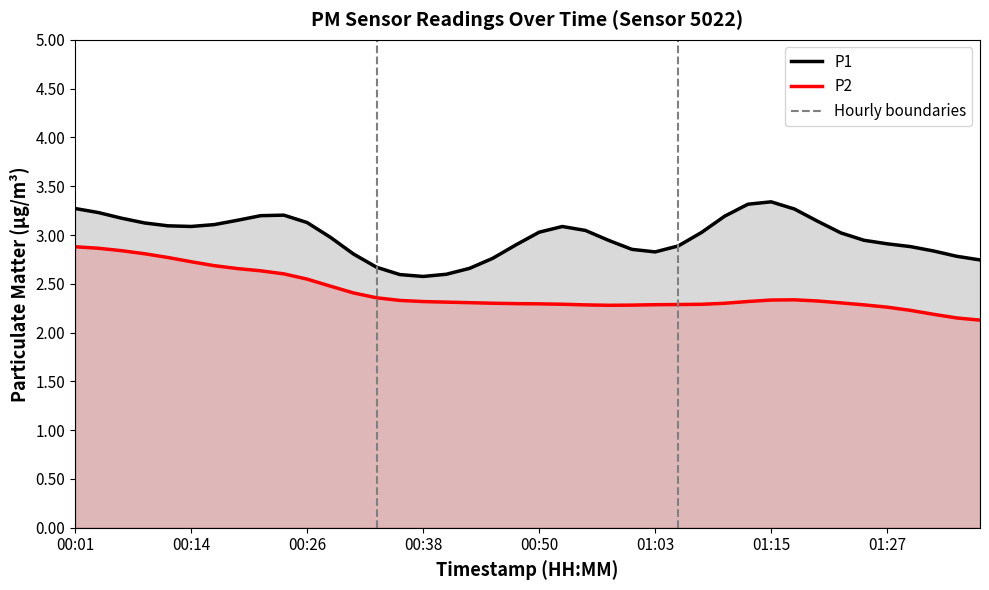

True or false: P2 and P1 intersect in this chart.

False